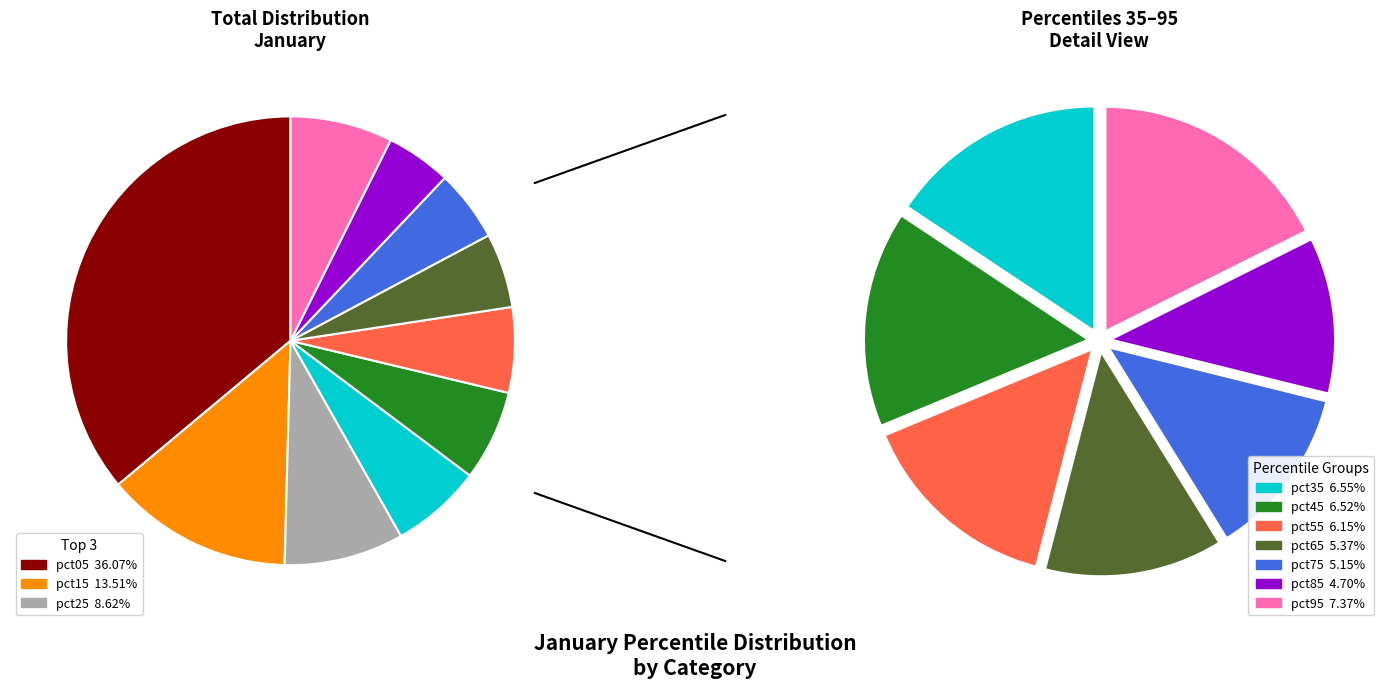

Is it true that pct85 is 5% of the pie?

True